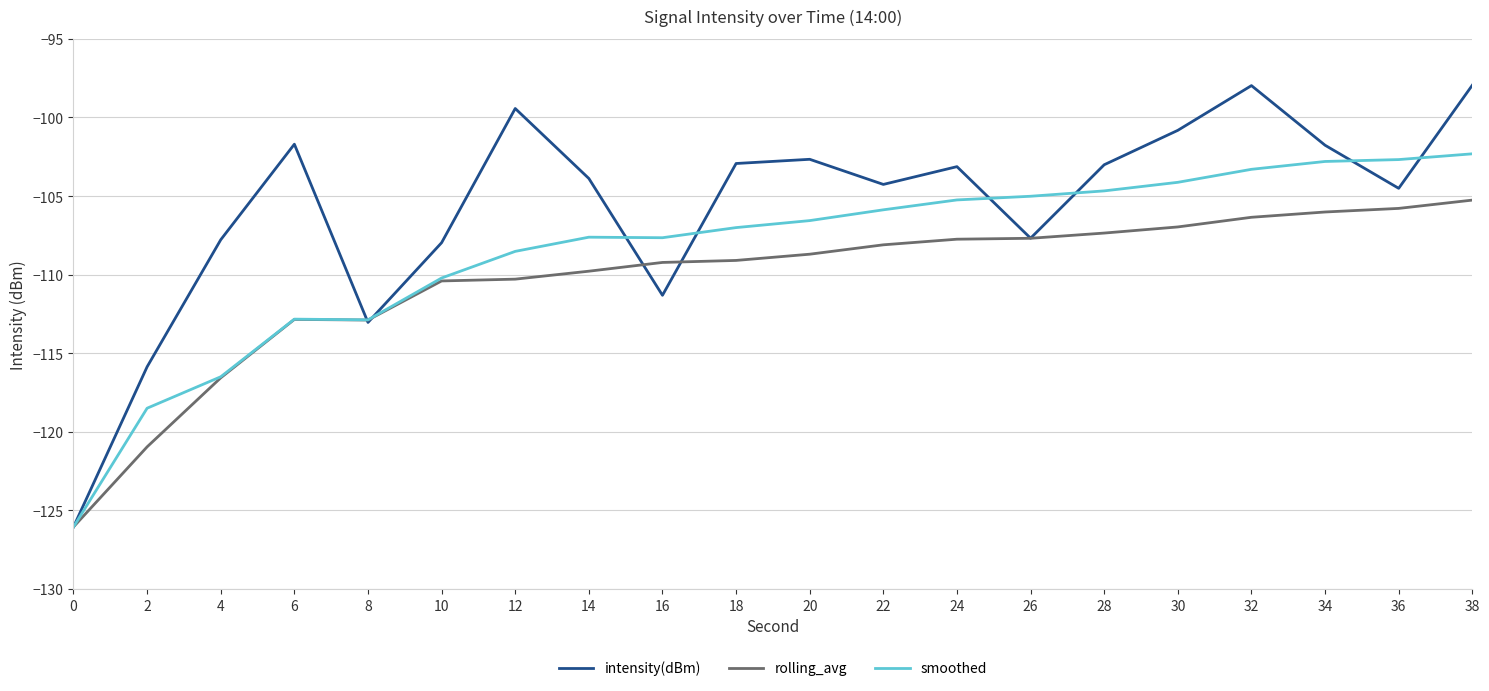

Which series has the largest range (max minus min)?

intensity(dBm)